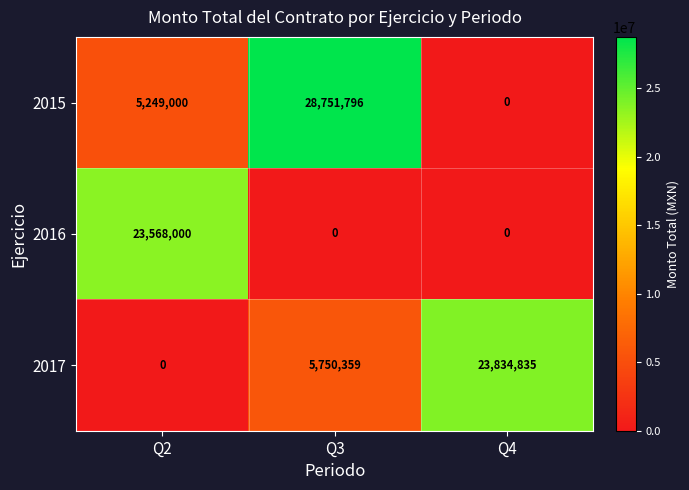

Rank the series at Q2 from highest to lowest value.

2016, 2015, 2017